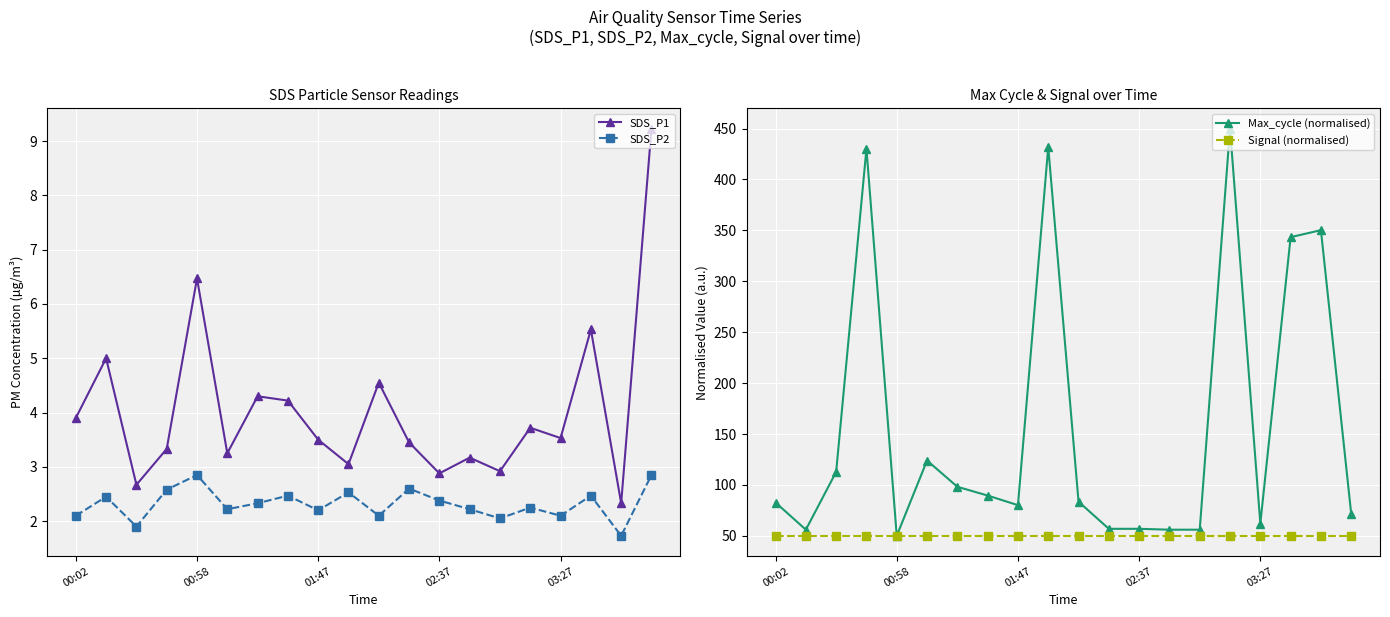

True or false: Max_cycle (normalised) and SDS_P2 intersect in this chart.

False